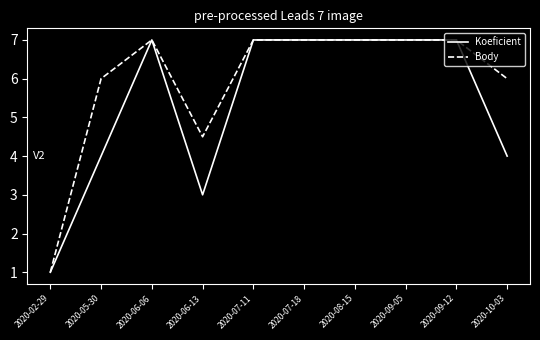

Count the number of categories in the chart.

10